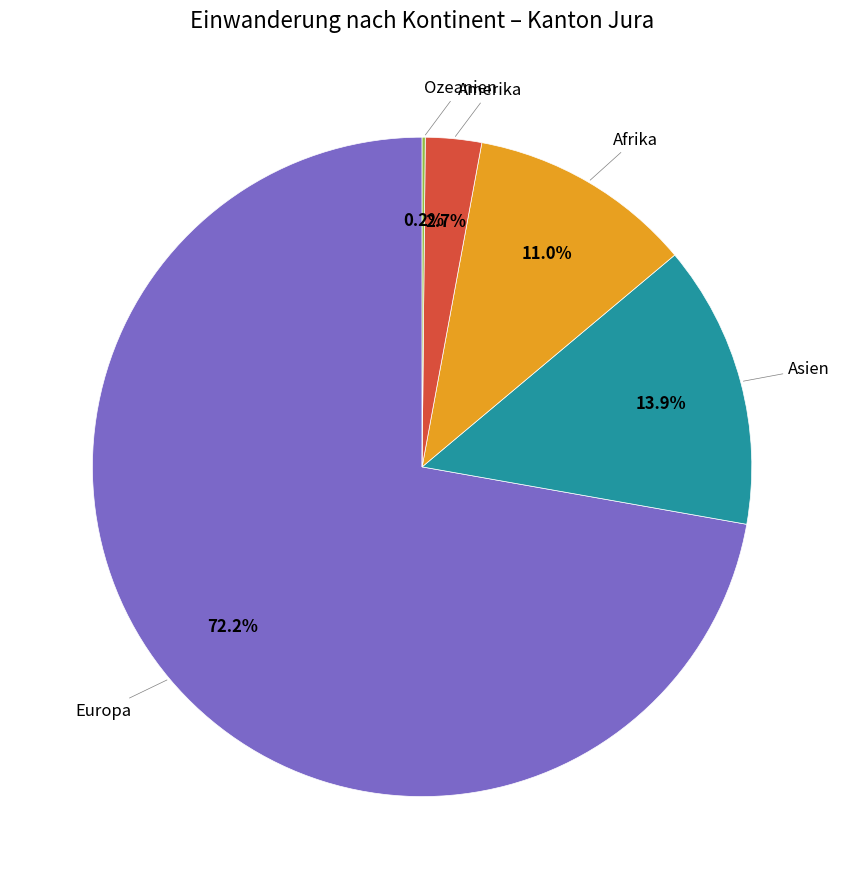

Is there a majority slice in this chart?

Yes